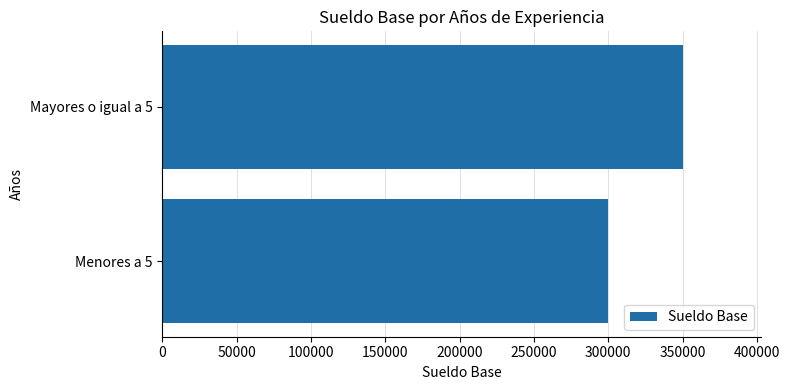

Between Menores a 5 and Mayores o igual a 5, which is larger?

Mayores o igual a 5